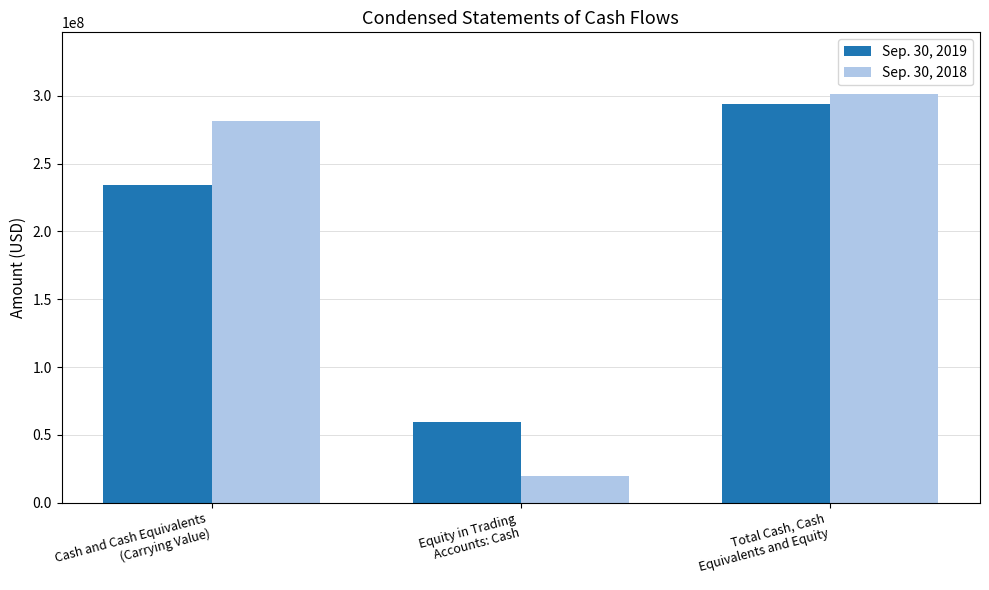

What is the highest value of the Sep. 30, 2019 series?

293672818